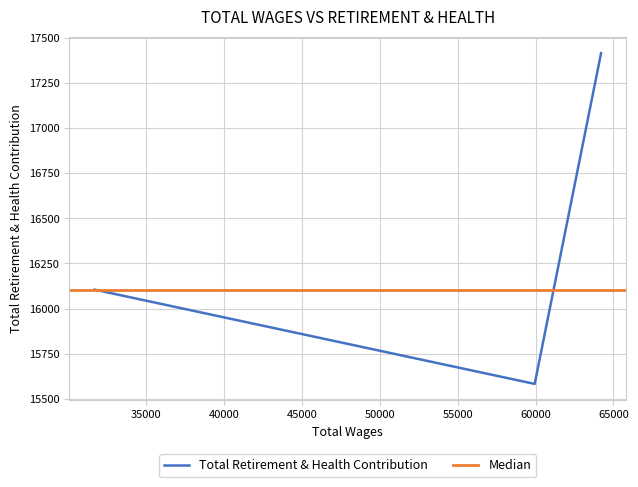

What is the change in value from 64210.0 to 31666.0?

-1309